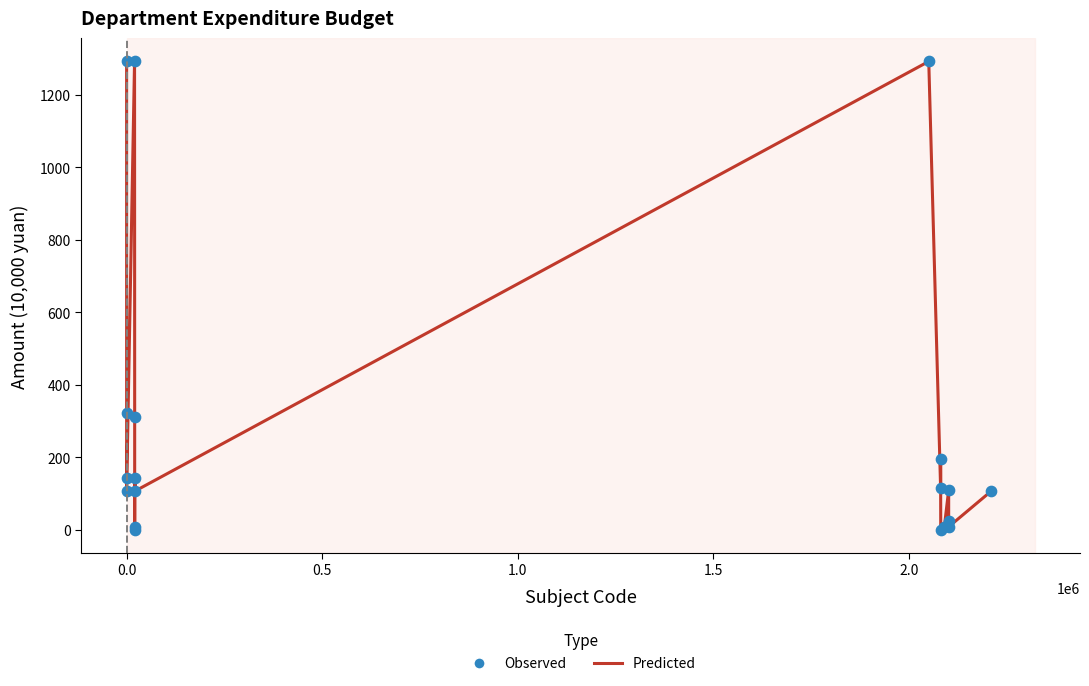

What is the greatest value displayed?

1292.2